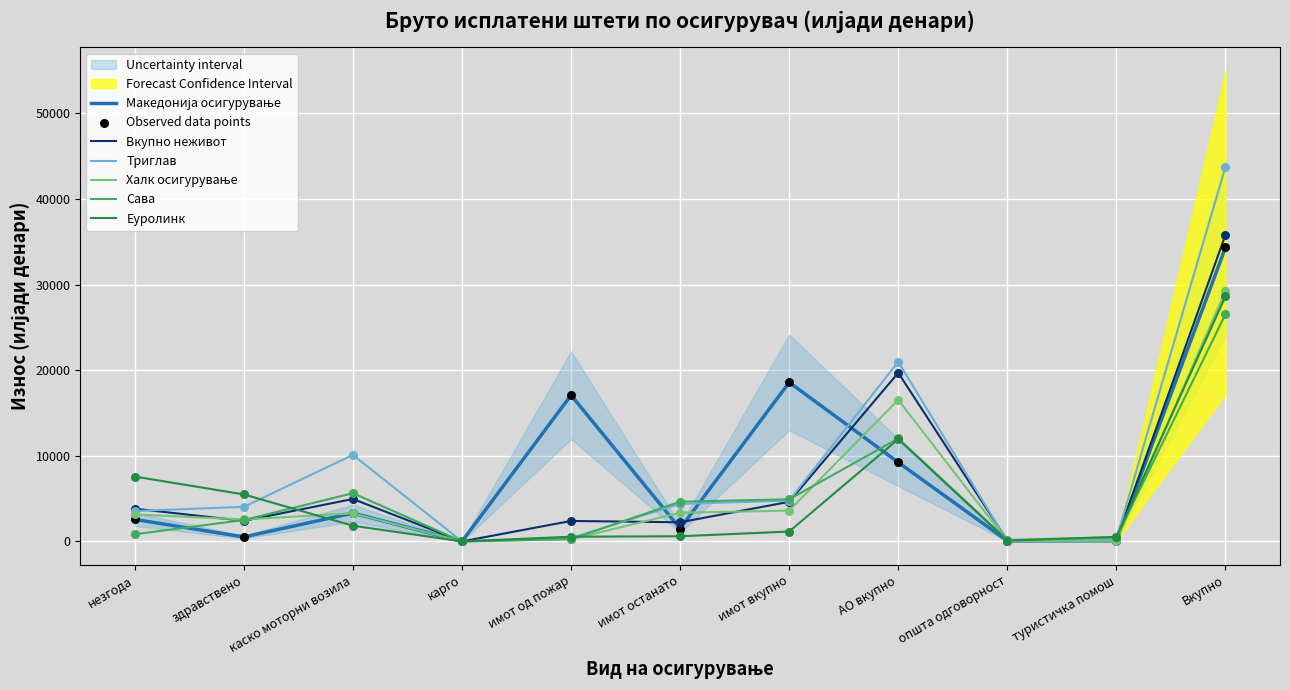

Is the value of Сава at АО вкупно greater than the value of Халк осигурување at имот вкупно?

Yes